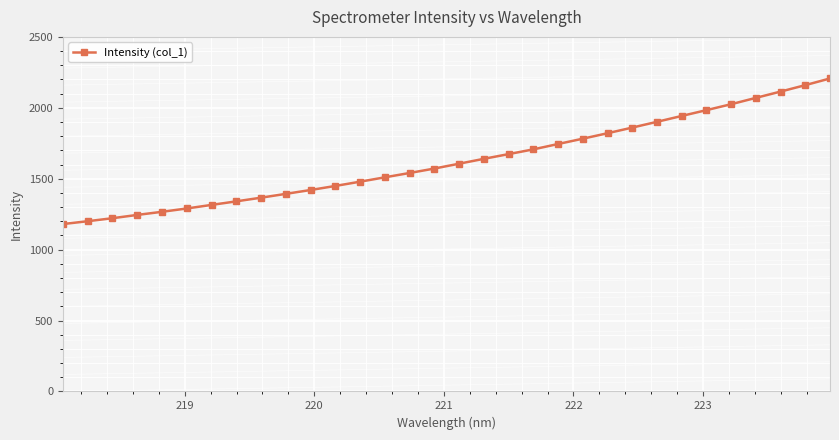

What is the value of the 24th point from the left?

1860.4